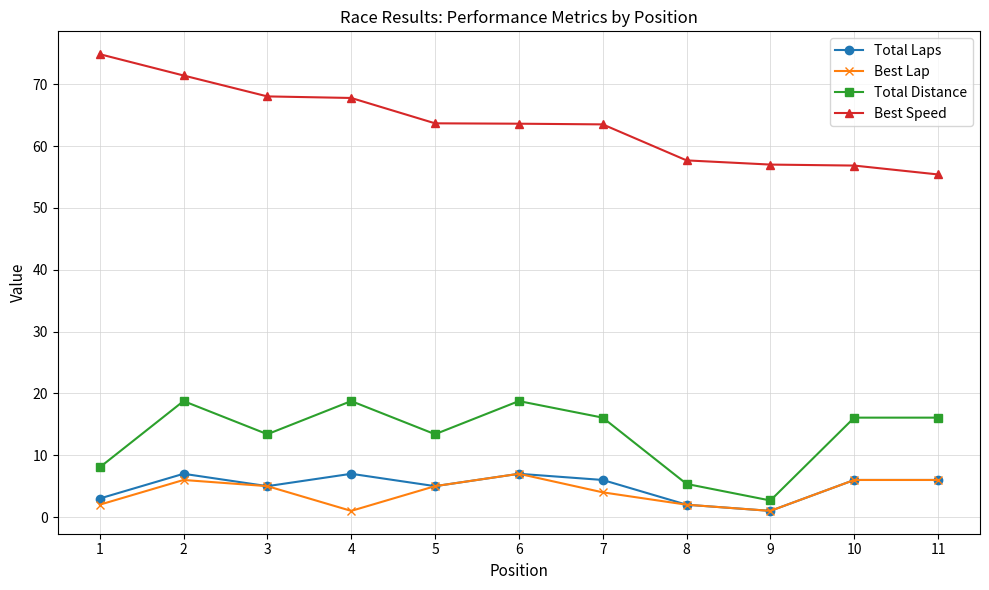

What is the spread (max minus min) of values at 5?

58.7